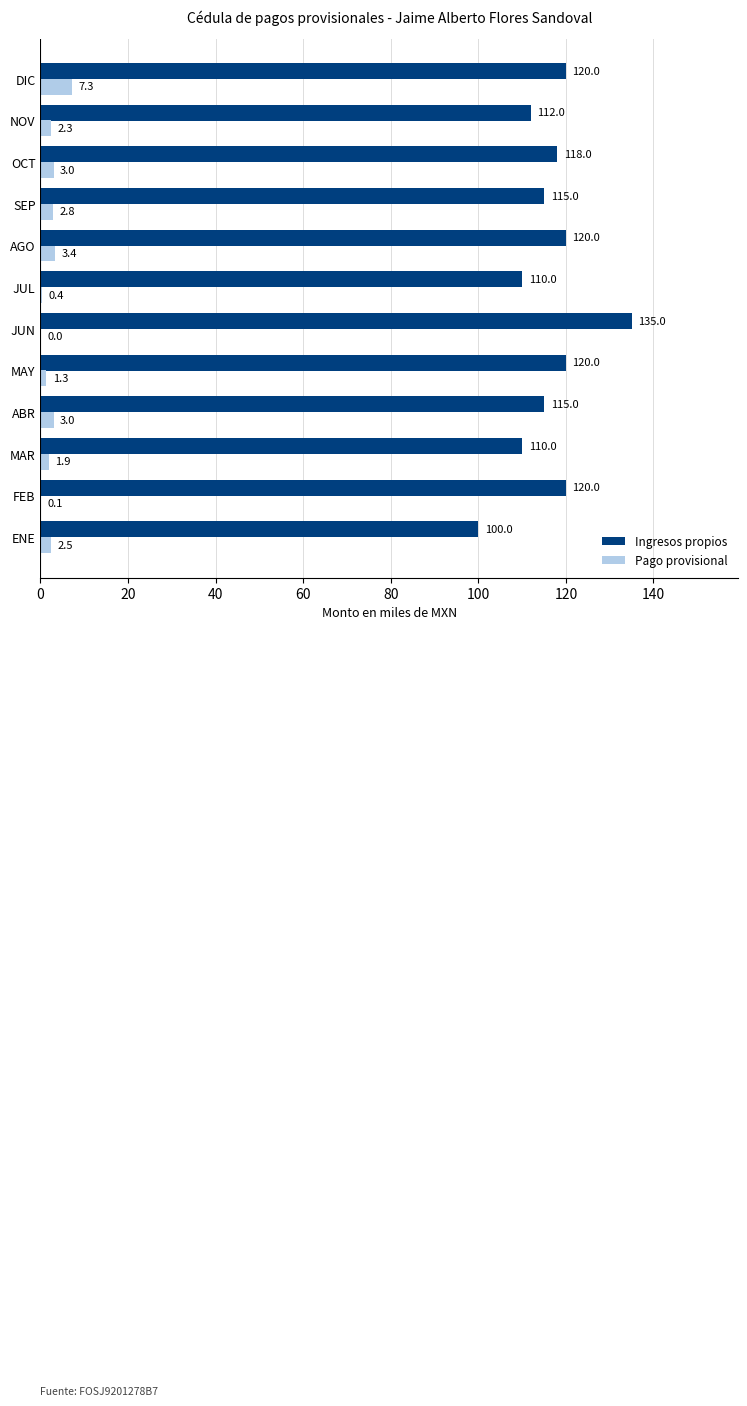

Which series changed the most between ENE and OCT?

Ingresos propios